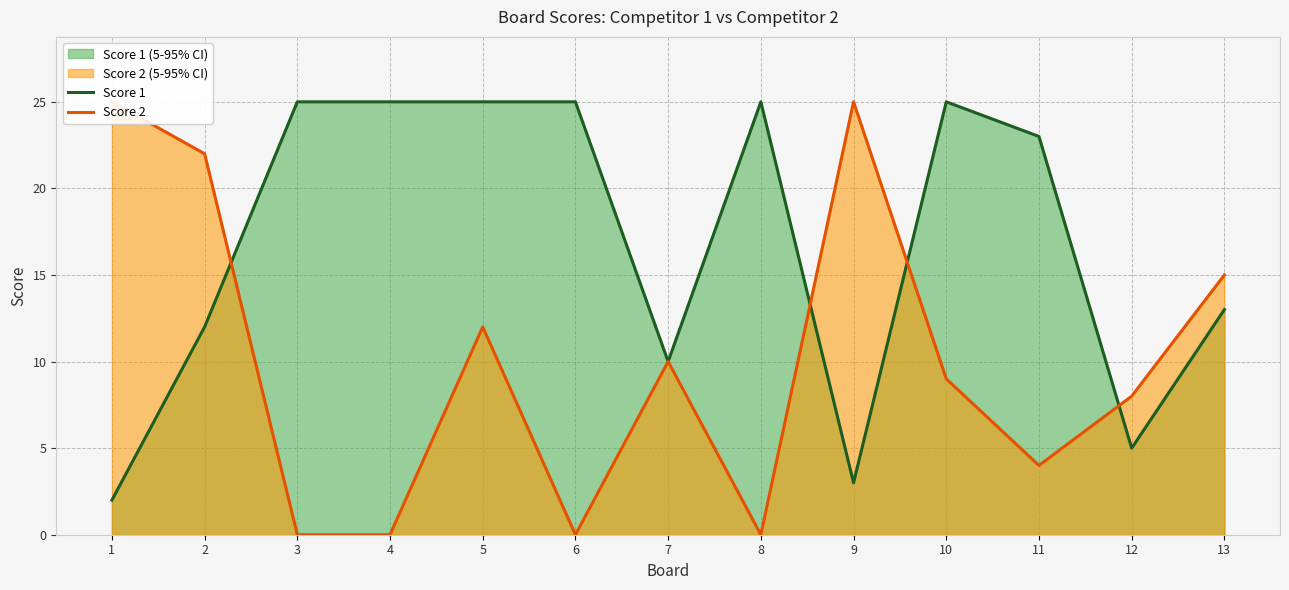

At which label does Score 1 reach its peak?

3